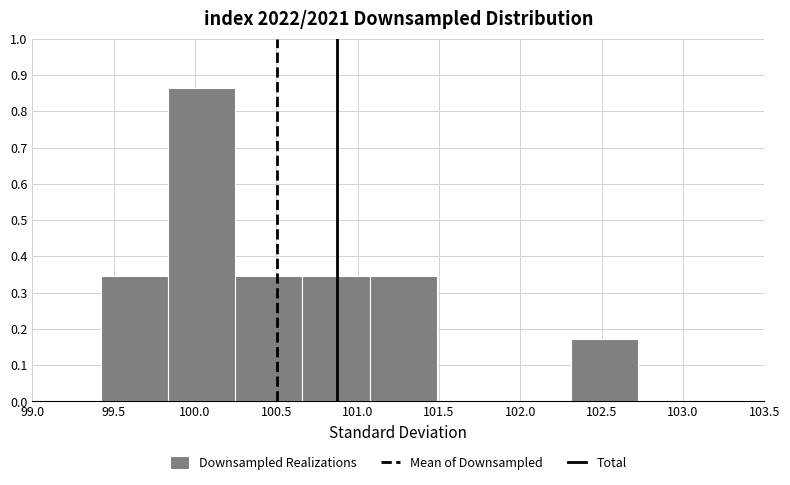

Reading left to right, transcribe this chart: for each bar, give the range it covers on the x-axis and its height. Neither the bar edges nor the heights are printed on the chart, so give them approximately, as read against the axes.

99.40 to 99.85: 0.35
99.85 to 100.25: 0.86
100.25 to 100.65: 0.35
100.65 to 101.05: 0.35
101.05 to 101.50: 0.35
101.50 to 101.90: 0
101.90 to 102.30: 0
102.30 to 102.75: 0.17